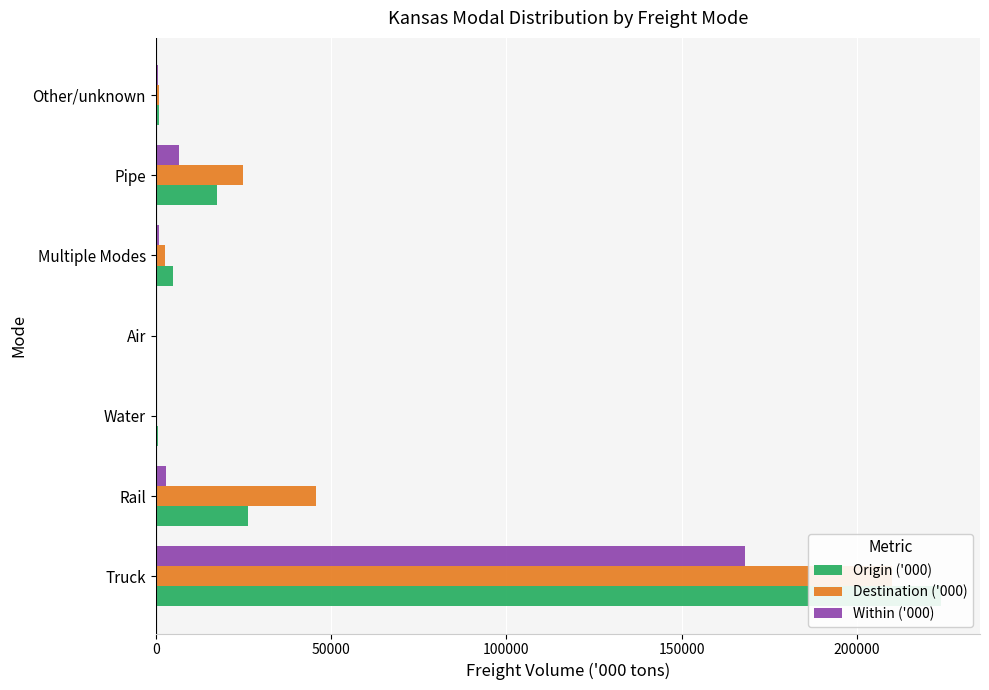

Which series has the widest spread of values?

Origin ('000)